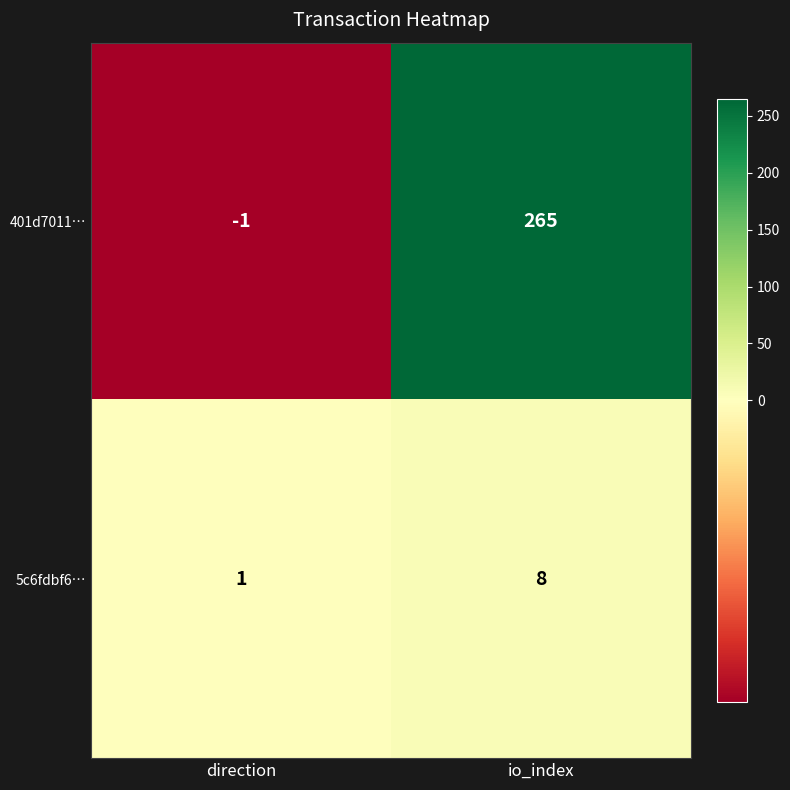

At which label does 401d7011… reach its peak?

io_index